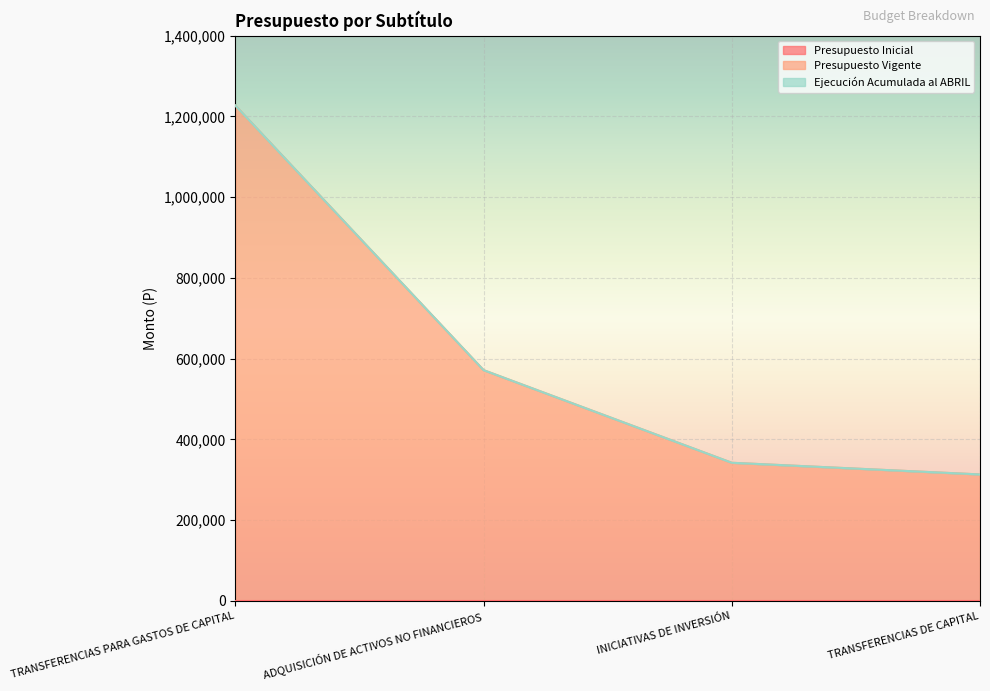

Reading left to right, extract all data points from this chart.

Presupuesto Inicial: 0	0	0	0
Presupuesto Vigente: 1227000	571582	342170	313248
Ejecución Acumulada al ABRIL: 0	0	0	0